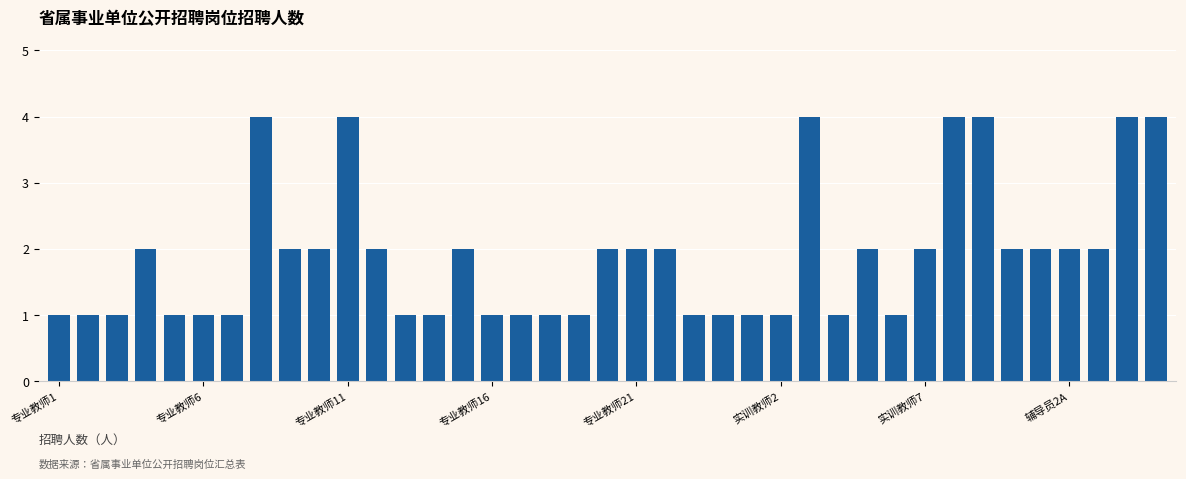

What is the value of the 23rd bar from the left?

1